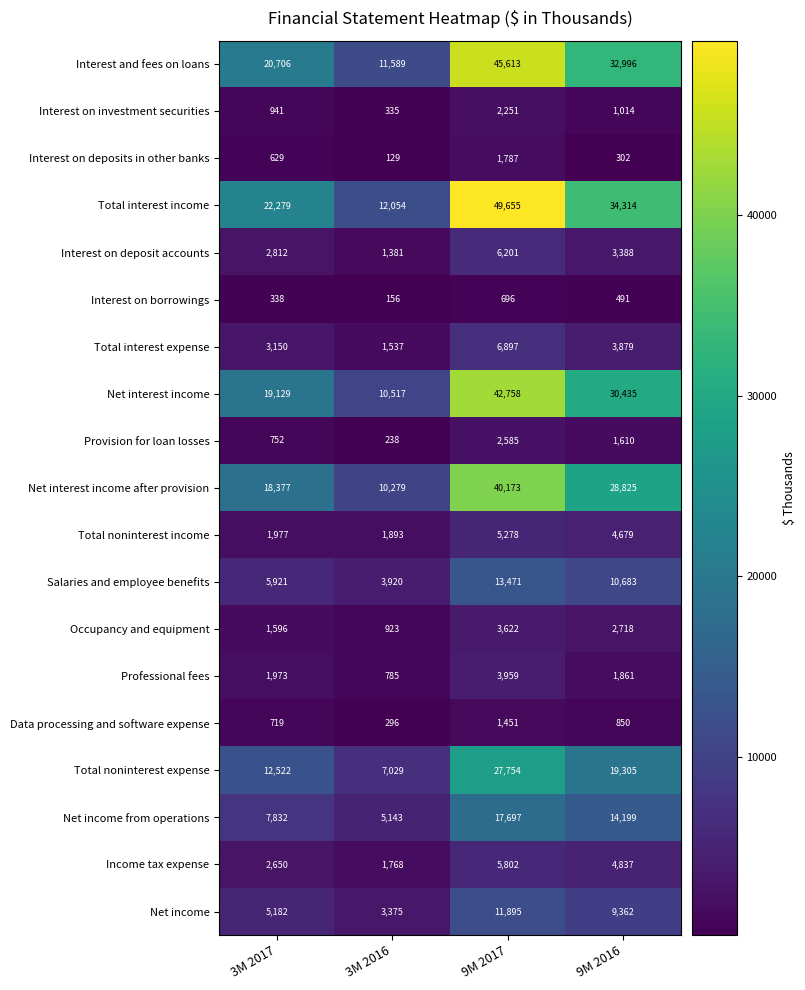

What is the difference between the maximum and minimum values in the Salaries and employee benefits series?

9551